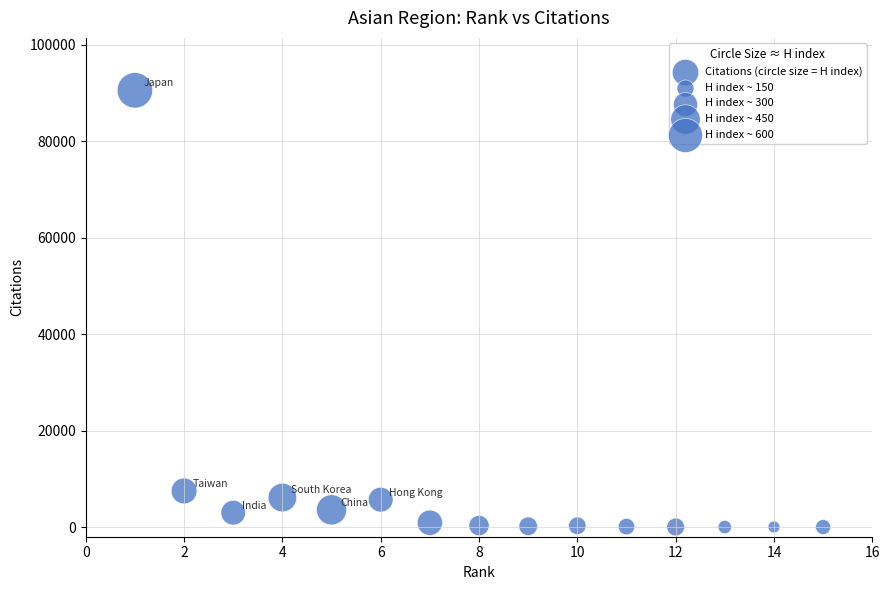

What is the range of X values (max minus min)?

14